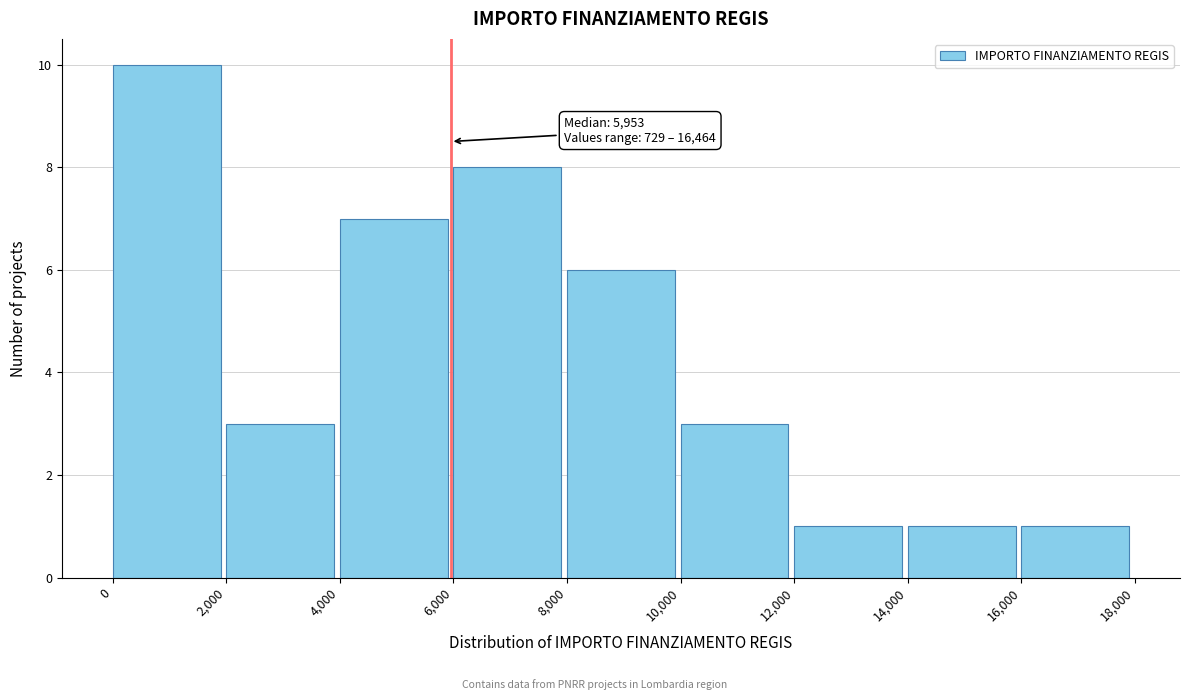

Over which range of the x-axis is the bar tallest?

0 to 2,000